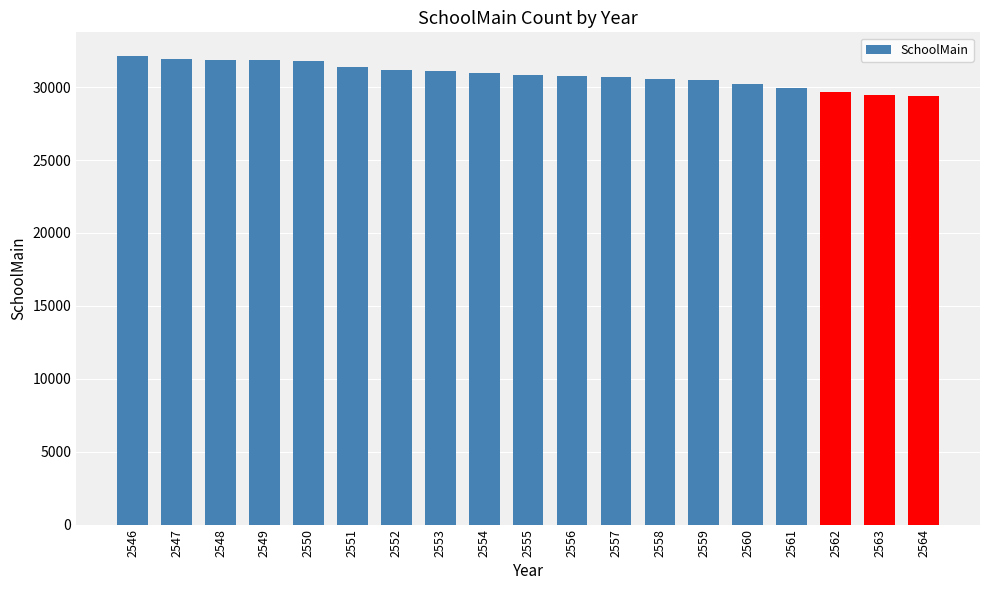

What is the change in value from 2553 to 2561?

-1168